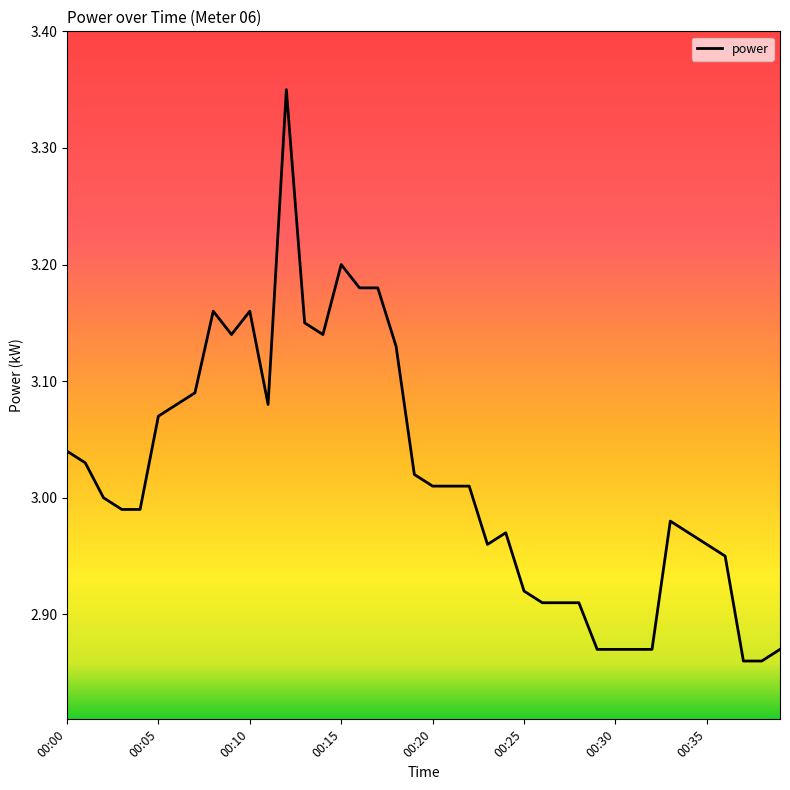

What is the difference between the maximum and minimum values?

0.5